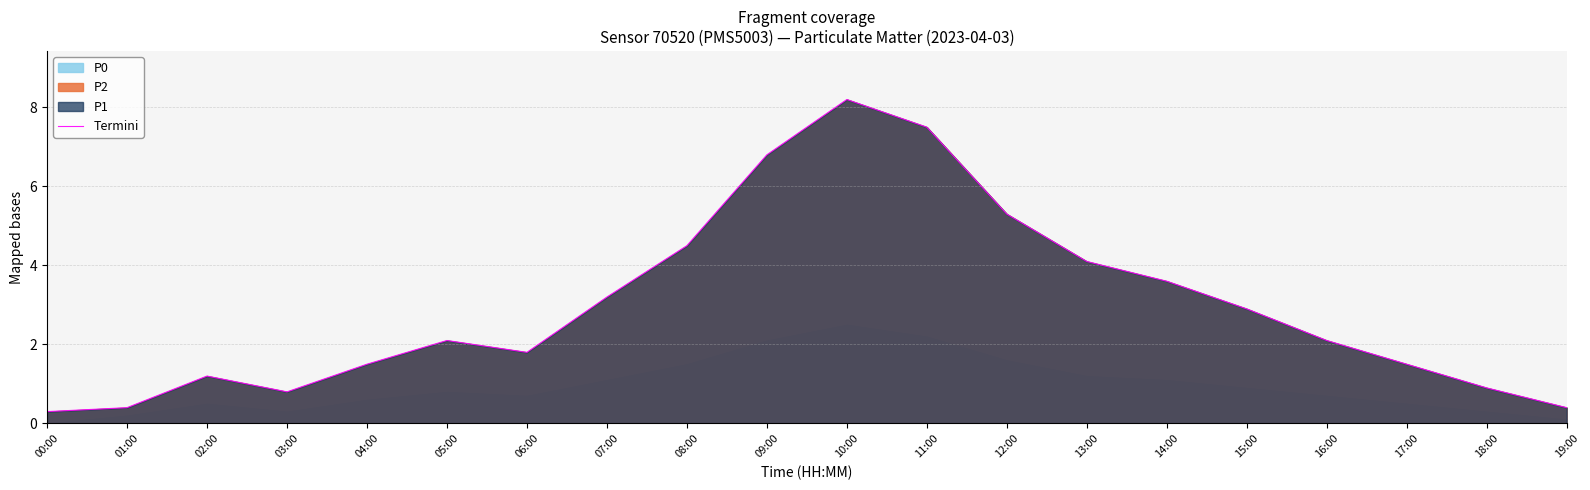

Approximately how many times larger is the value at 01:00 compared to 17:00?

0.3